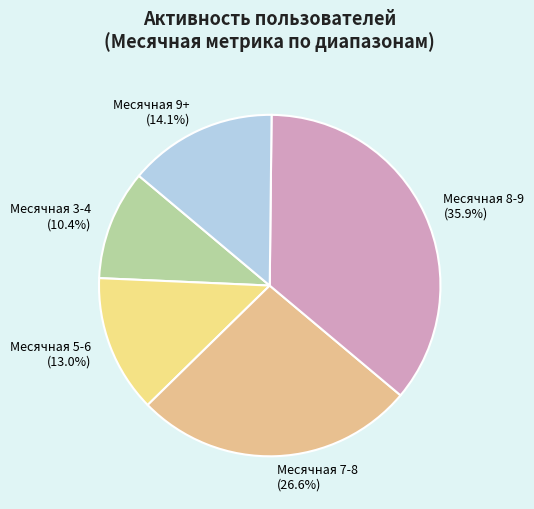

Count the number of slices in the pie.

5